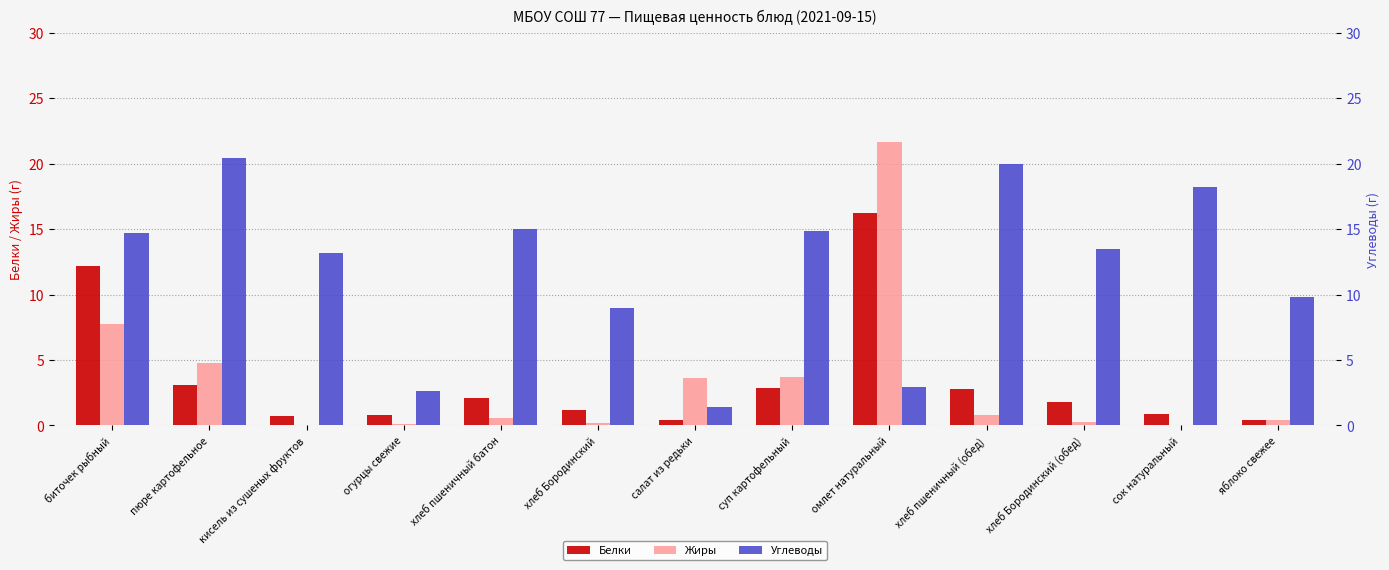

What position from the right is огурцы свежие?

10